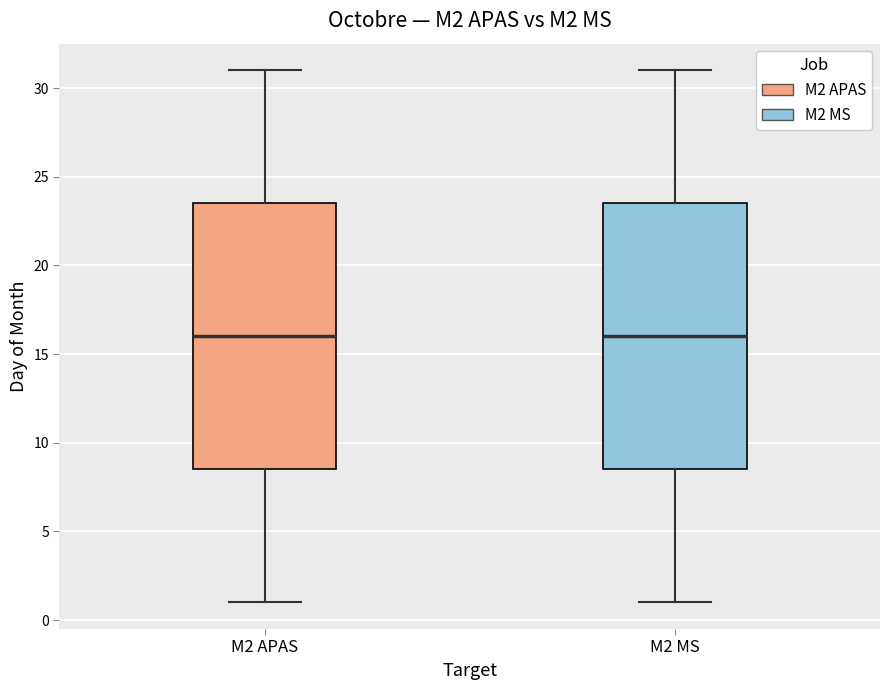

Where does the upper whisker of the box for M2 APAS end on the y-axis? The values are not printed on the chart, so give them approximately, as read against the axis.

31.0